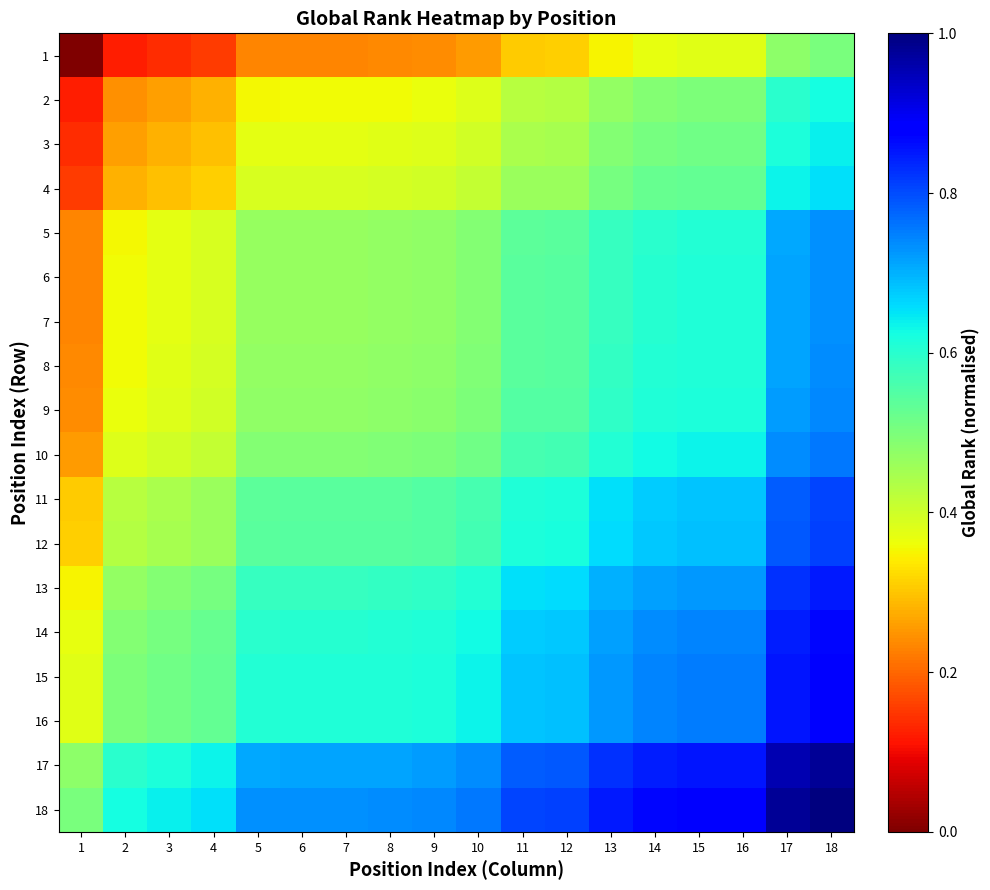

What is the difference between the highest and lowest values at 1?

0.5